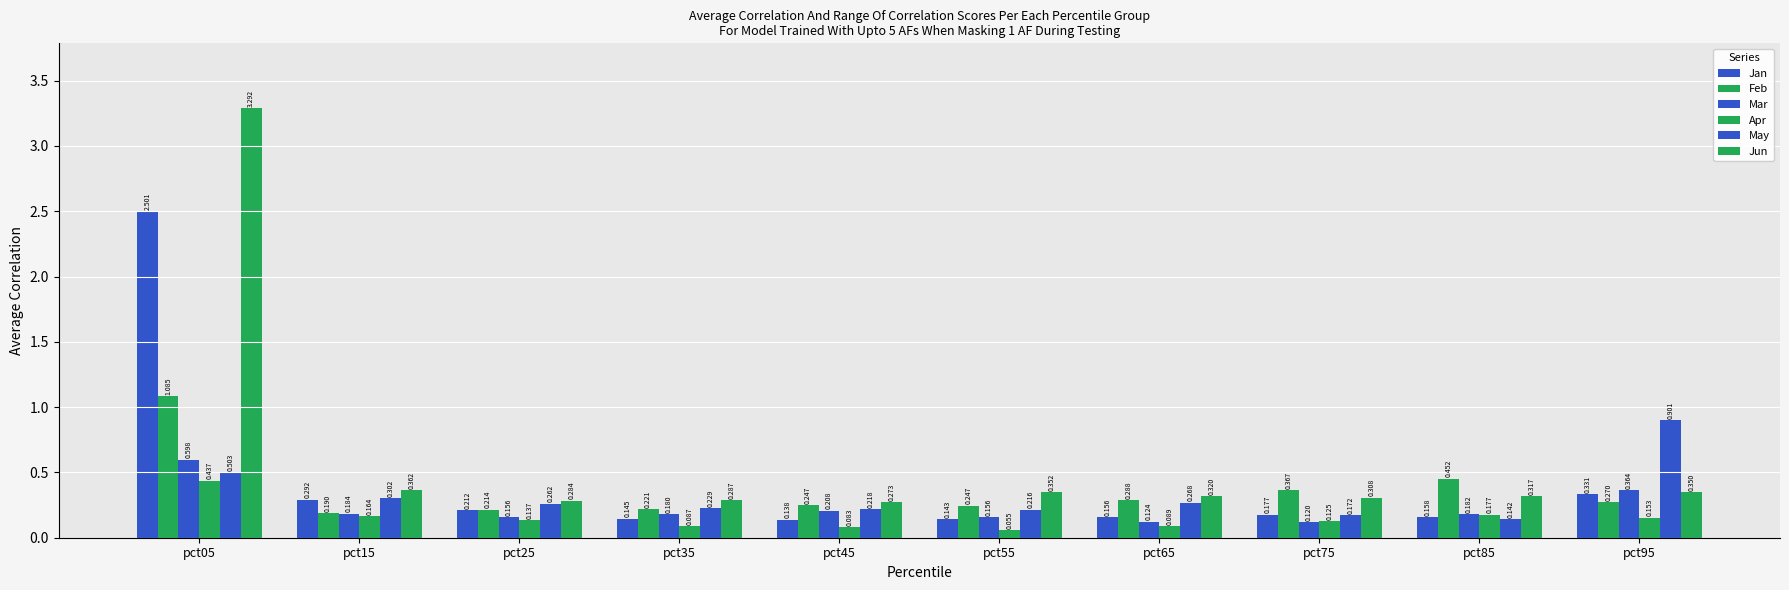

Rank the categories by May value from highest to lowest.

pct95, pct05, pct15, pct65, pct25, pct35, pct45, pct55, pct75, pct85